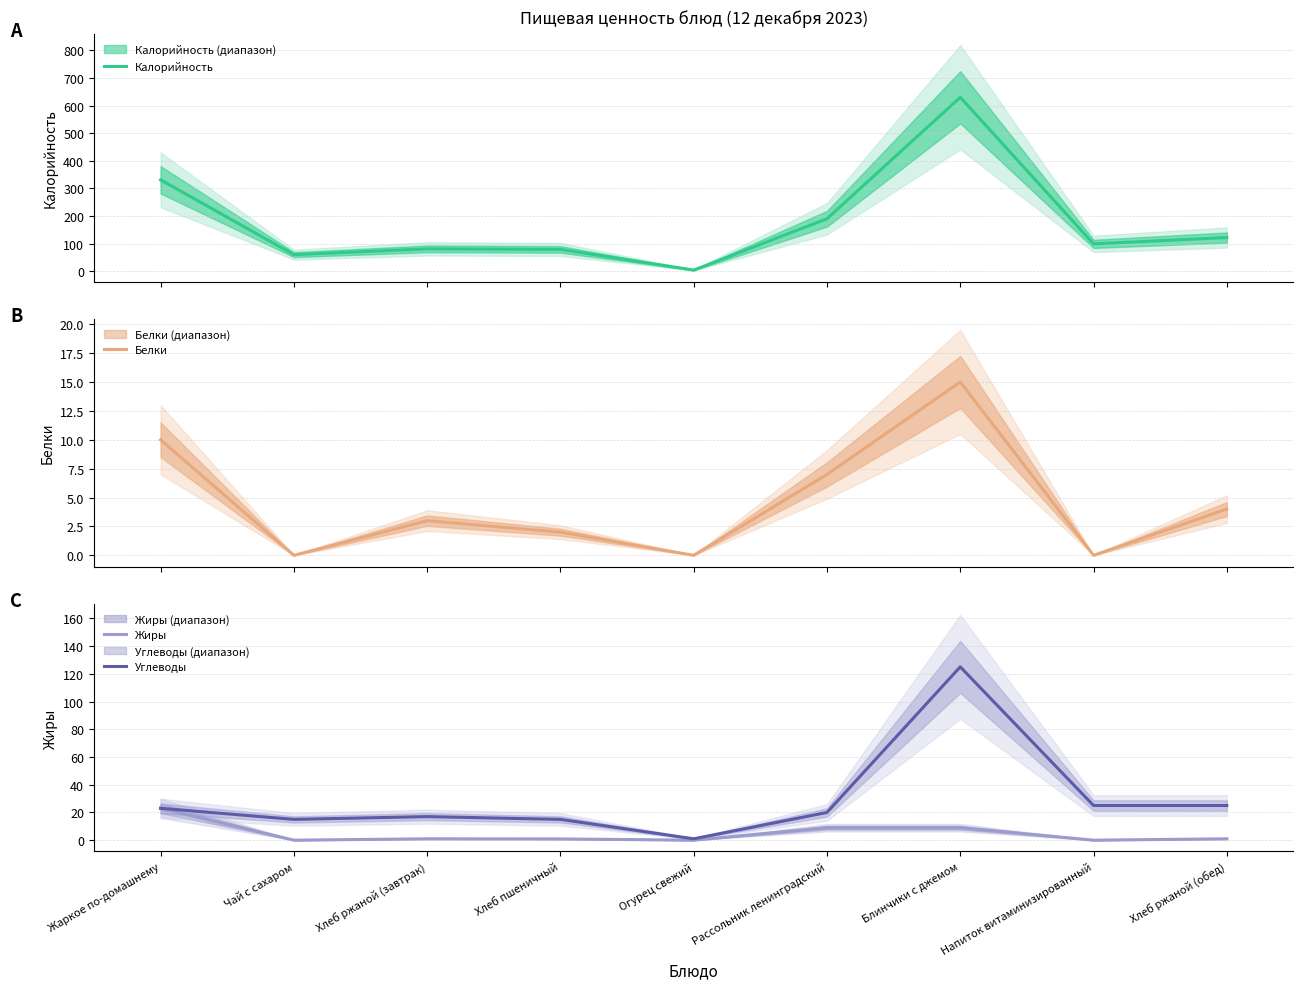

Which series has the largest total across all categories?

Калорийность